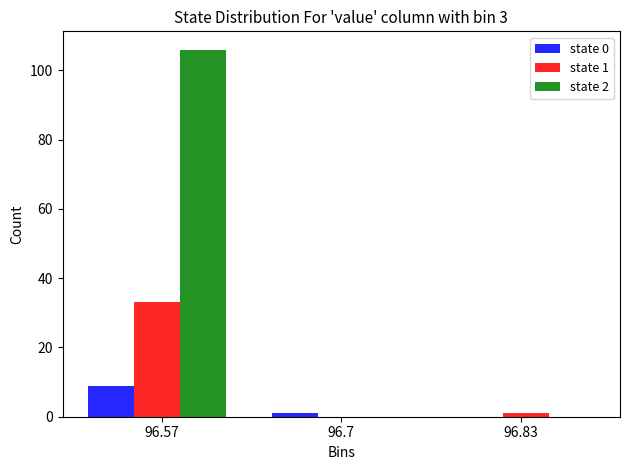

In the state 1 series, which range on the x-axis has the tallest bar?

96.50 to 96.64